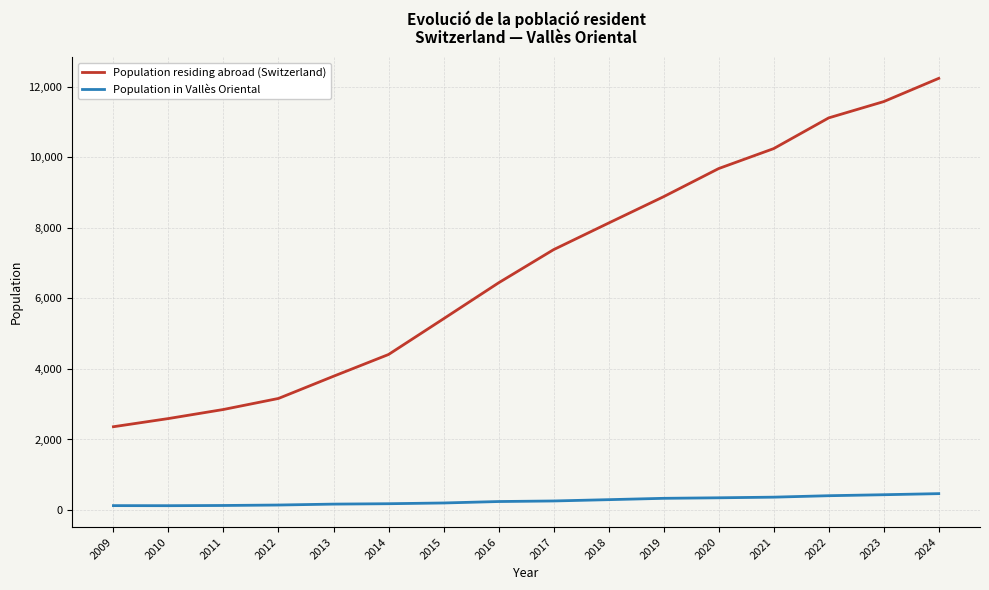

Between 2018 and 2023, which series saw the biggest shift?

Population residing abroad (Switzerland)